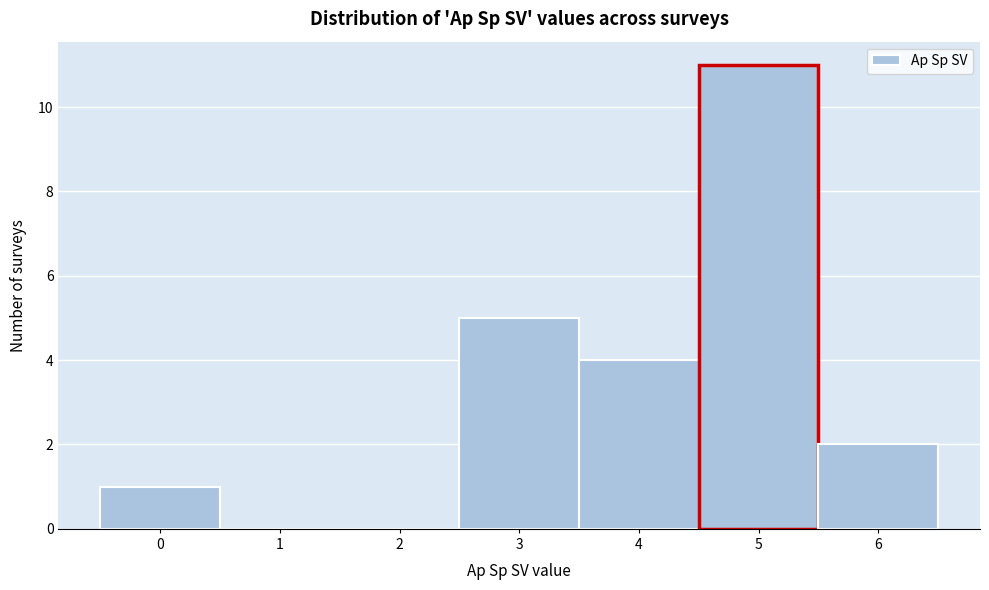

Reading right to left, what are all the values shown in this chart?

6=2	5=11	4=4	3=5	2=0	1=0	0=1